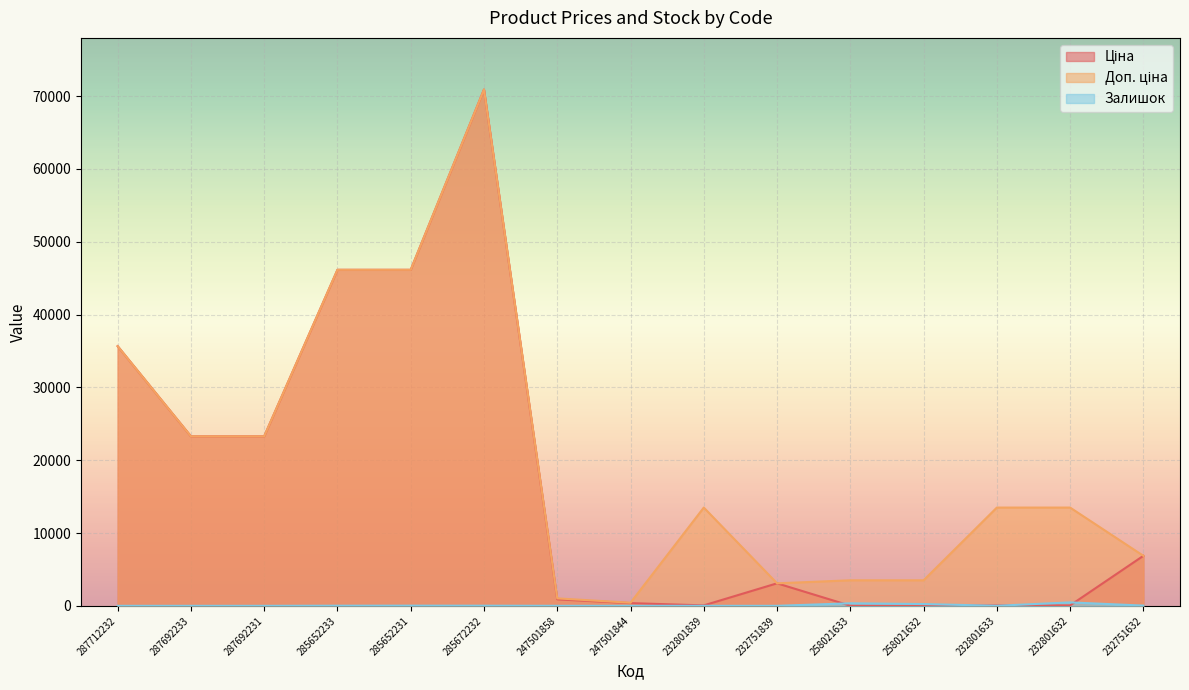

Which series has the largest total across all categories?

Доп. ціна